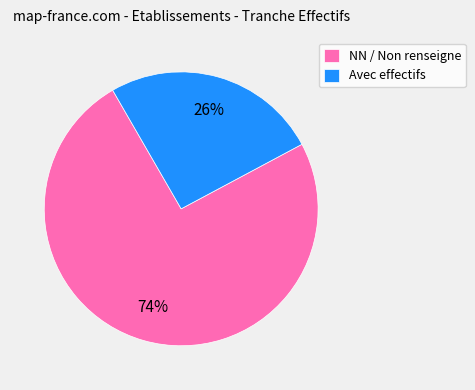

Is the sum of NN / Non renseigne and Avec effectifs greater than half?

Yes